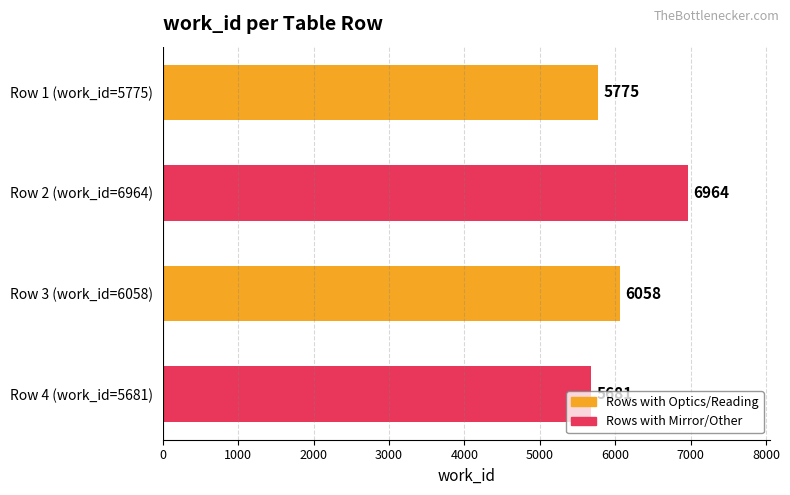

What is the maximum value shown in the chart?

6964